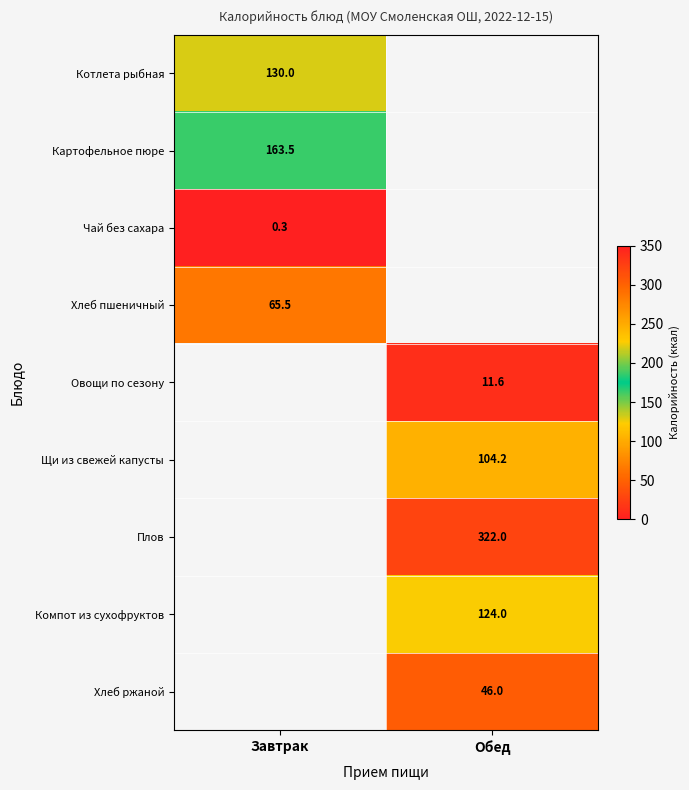

What is the smallest value displayed?

0.3